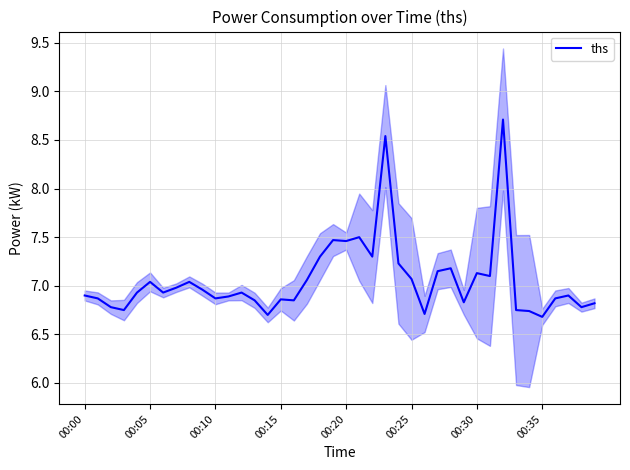

What is the value of the 32nd point from the left?

7.1